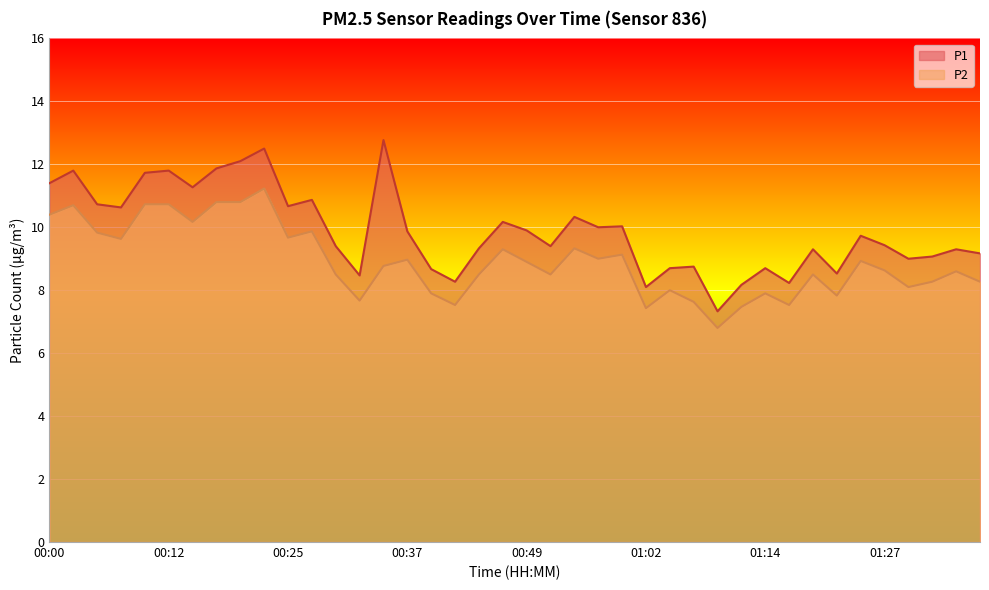

What is the spread (max minus min) of values at 01:02?

0.7